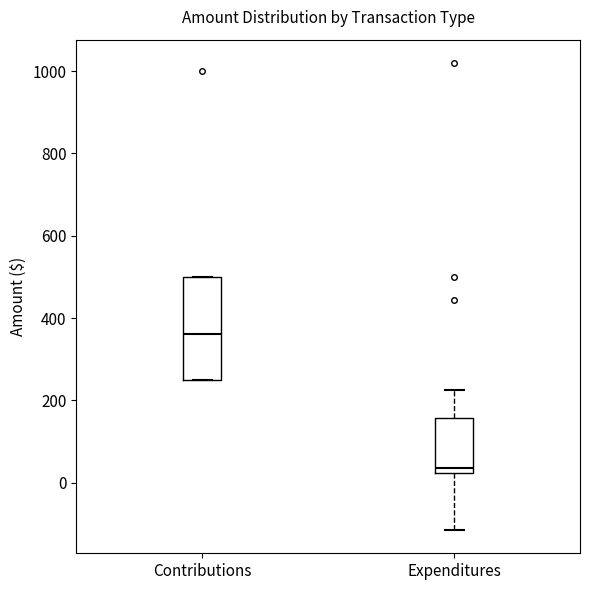

Where does the upper whisker of the box for Expenditures end on the y-axis? The values are not printed on the chart, so give them approximately, as read against the axis.

220